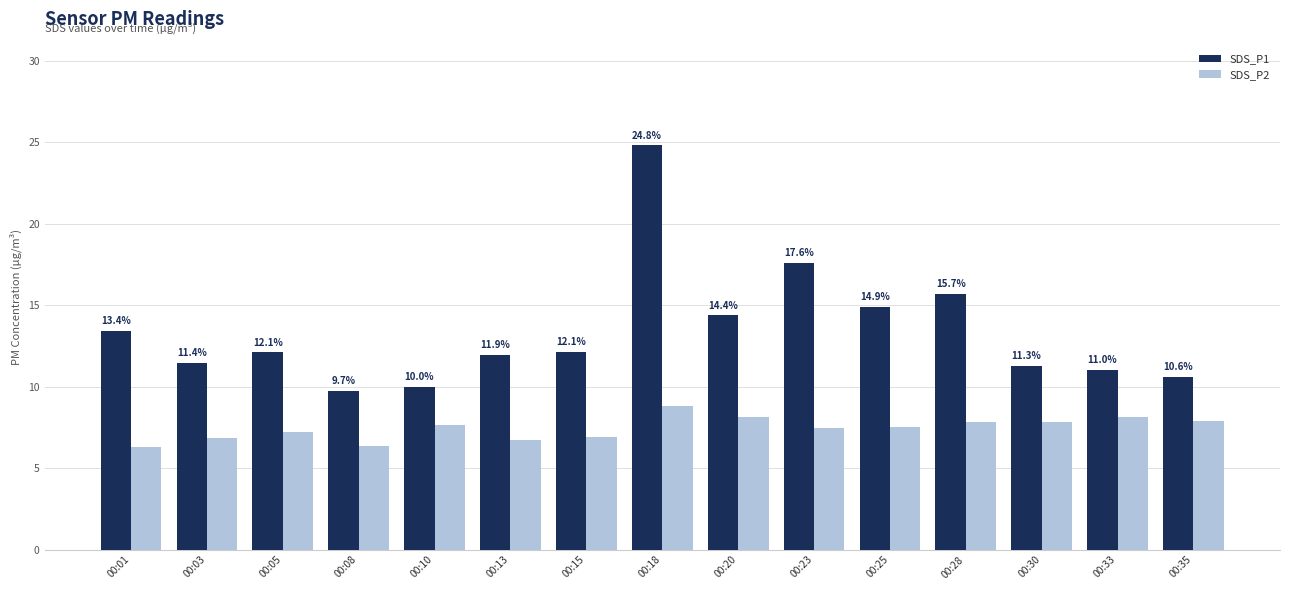

Reading left to right, list all the values displayed in this chart.

SDS_P1: 00:01=13.4	00:03=11.4	00:05=12.1	00:08=9.7	00:10=10.0	00:13=11.9	00:15=12.1	00:18=24.8	00:20=14.4	00:23=17.6	00:25=14.9	00:28=15.7	00:30=11.3	00:33=11.0	00:35=10.6
SDS_P2: 00:01=6.3	00:03=6.9	00:05=7.2	00:08=6.3	00:10=7.6	00:13=6.7	00:15=6.9	00:18=8.8	00:20=8.1	00:23=7.5	00:25=7.5	00:28=7.8	00:30=7.8	00:33=8.1	00:35=7.9